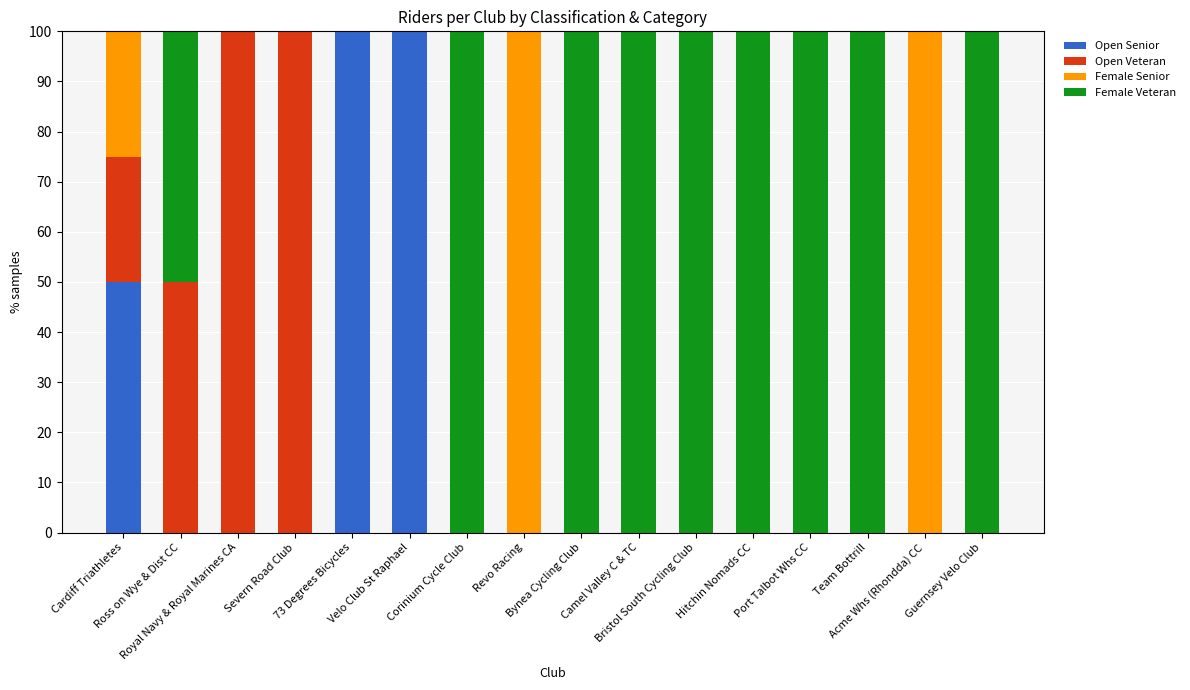

What is the highest value of the Open Senior series?

100